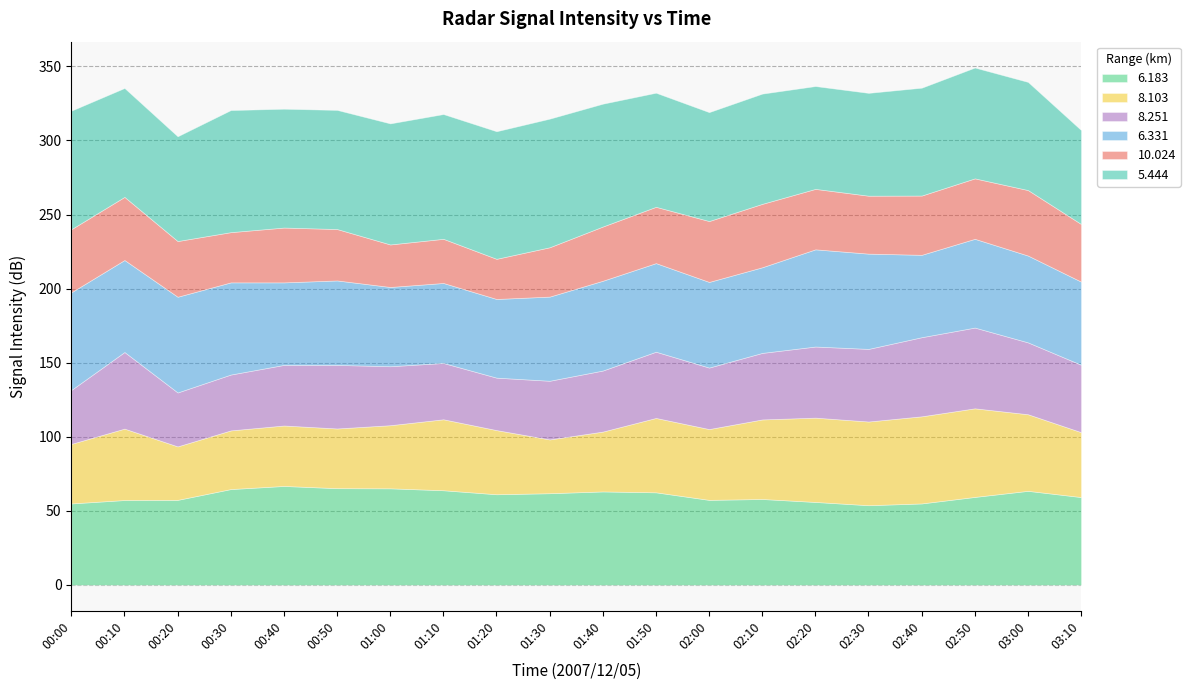

True or false:  10.024 has a value of 36.6 at 01:40.

True